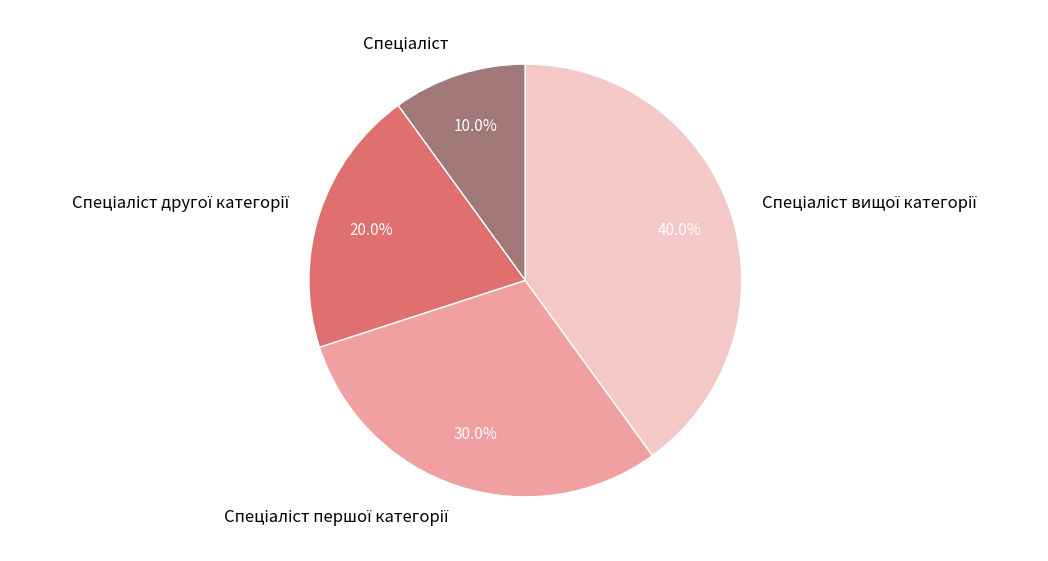

Is there any slice that represents more than half of the pie?

No